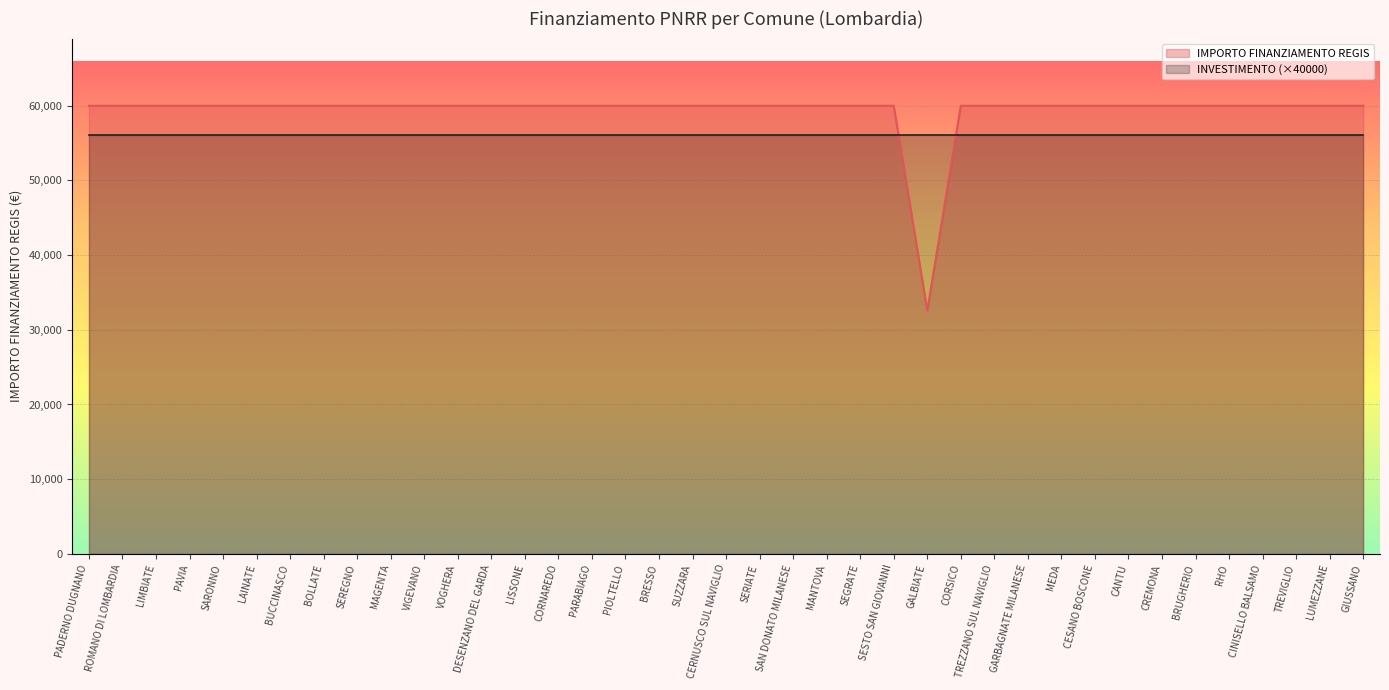

What is the spread (max minus min) of values at LUMEZZANE?

3966